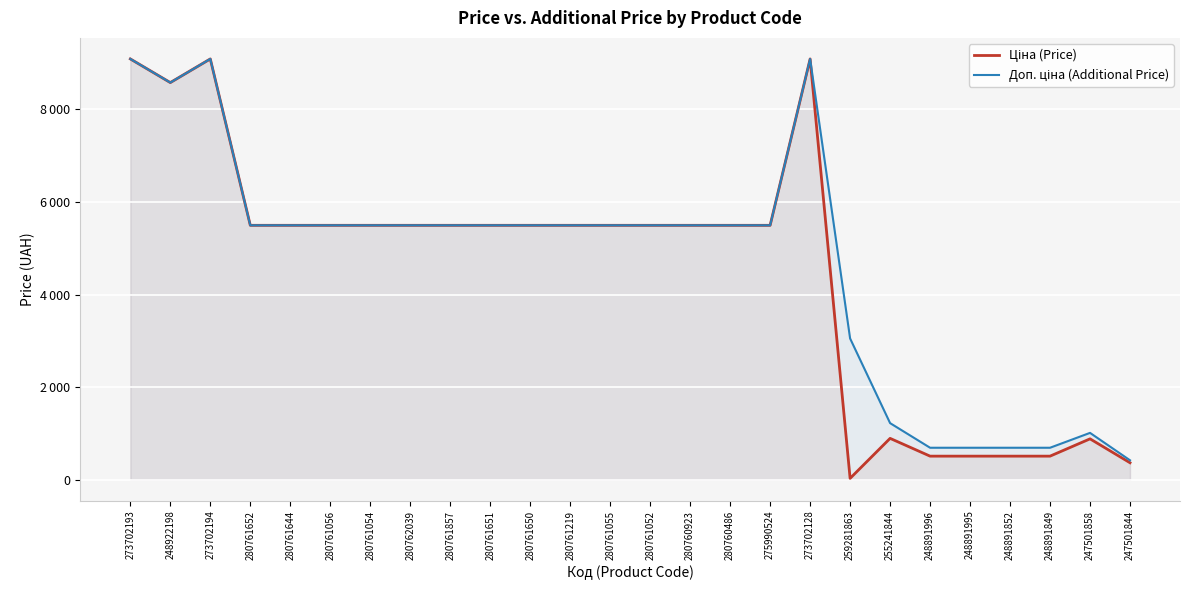

What are all the series names shown in the legend?

Ціна (Price), Доп. ціна (Additional Price)